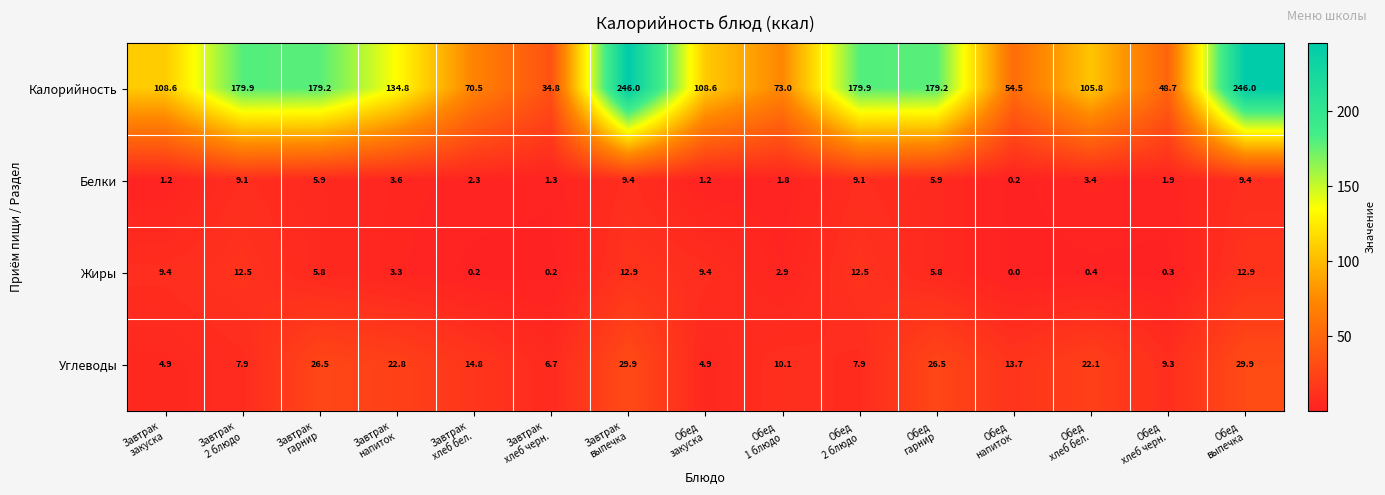

Which series changed the most between Завтрак
2 блюдо and Обед
гарнир?

Углеводы